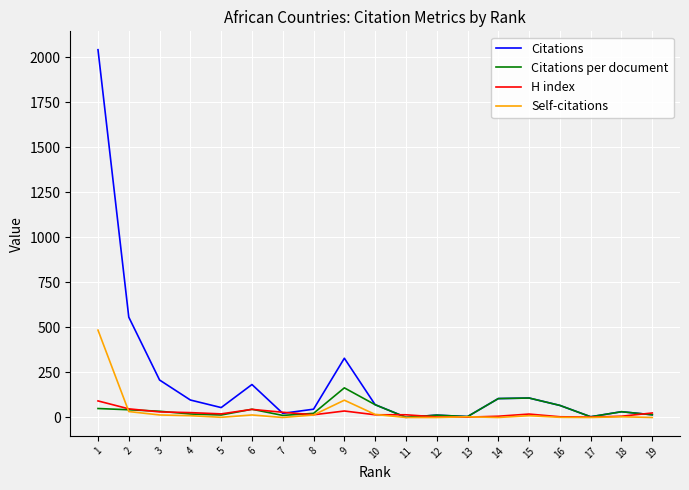

Which series has the widest spread of values?

Citations